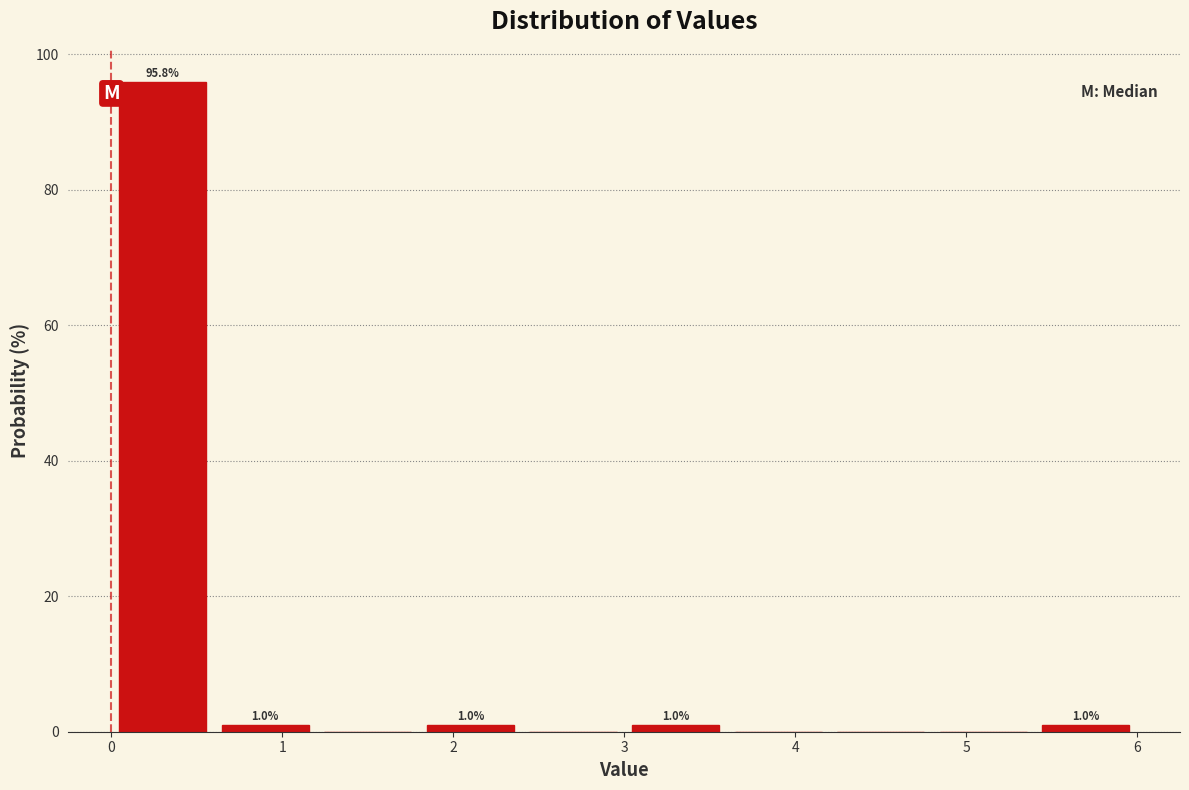

Which range on the x-axis has the tallest bar?

0.0 to 0.6